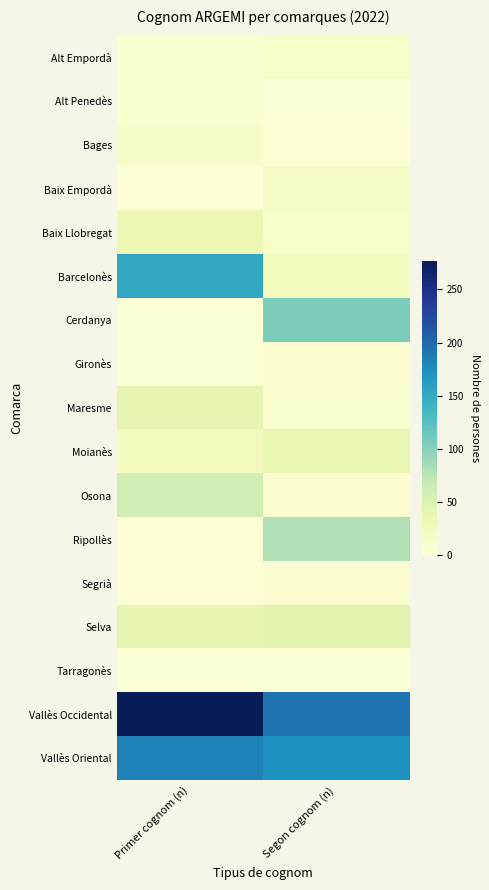

Which series changed the most between Primer cognom (n) and Segon cognom (n)?

Barcelonès